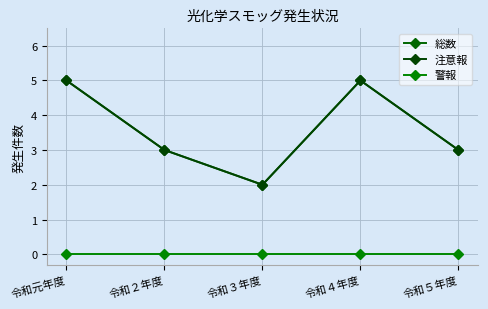

Where is the first local maximum for 総数?

令和４年度